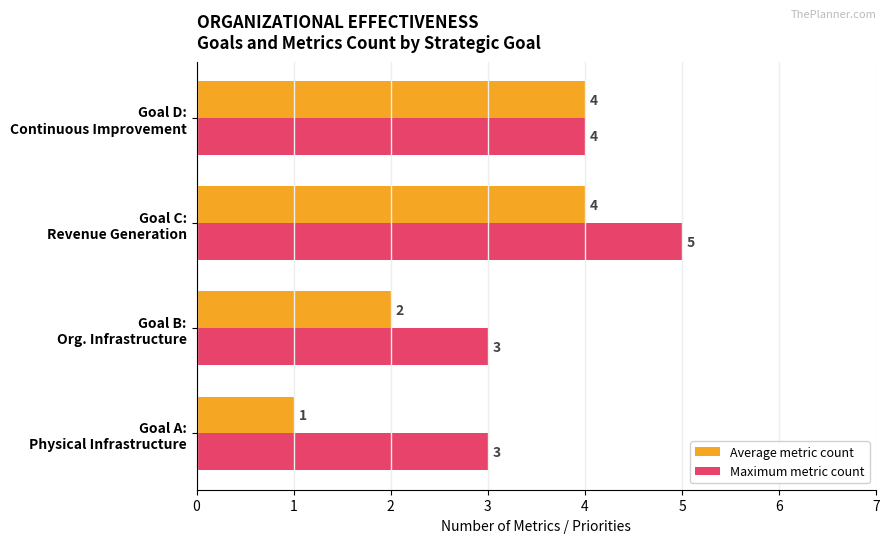

What is the difference between the second highest and minimum values in the Average metric count series?

3